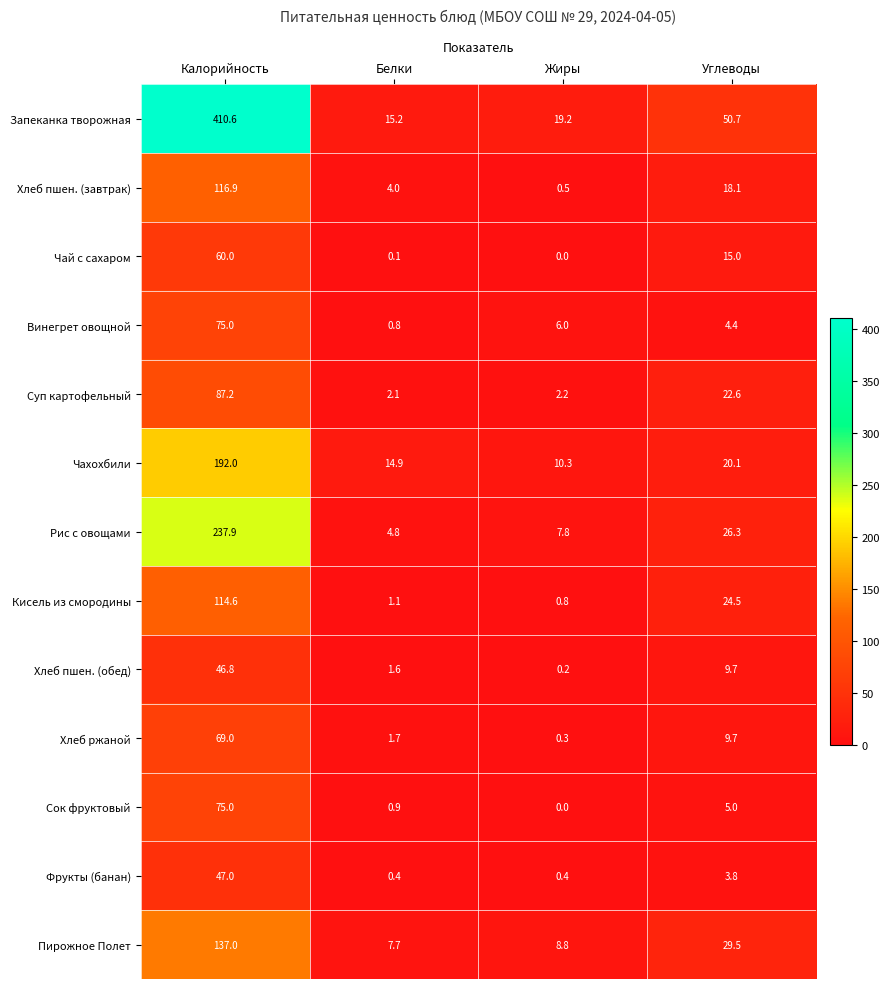

What is the difference between the second highest and minimum values in the Запеканка творожная series?

35.5